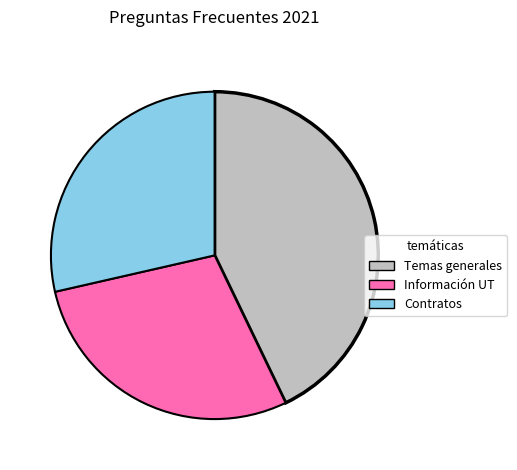

Is there any slice that represents more than half of the pie?

No